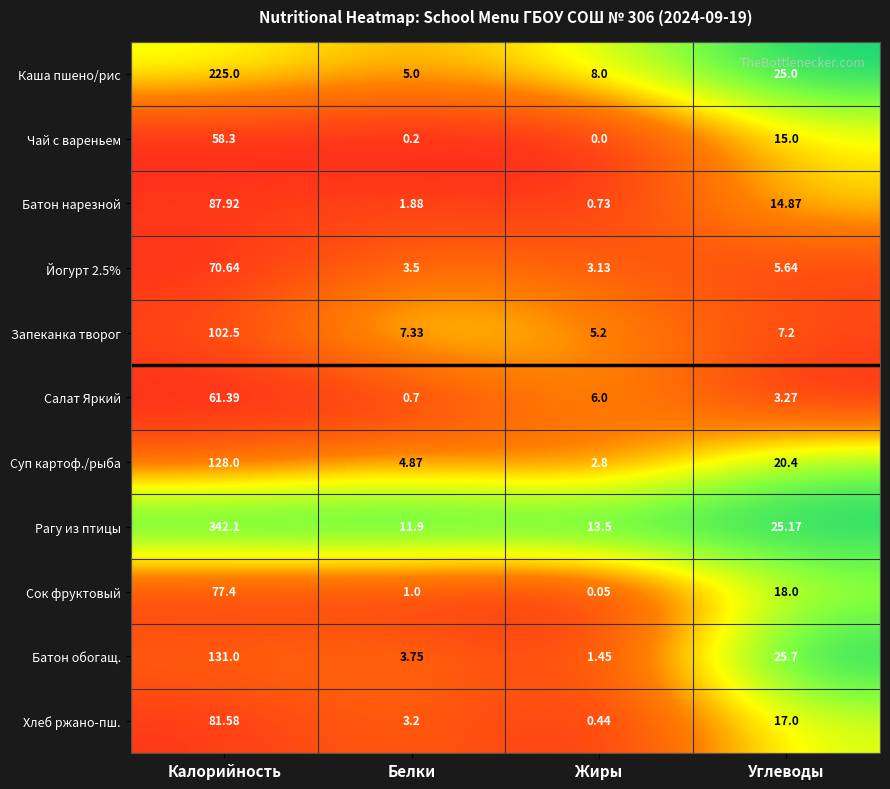

List the series in order of their peak value, highest first.

Рагу из птицы, Каша пшено/рис, Батон обогащ., Суп картоф./рыба, Запеканка творог, Батон нарезной, Хлеб ржано-пш., Сок фруктовый, Йогурт 2.5%, Салат Яркий, Чай с вареньем